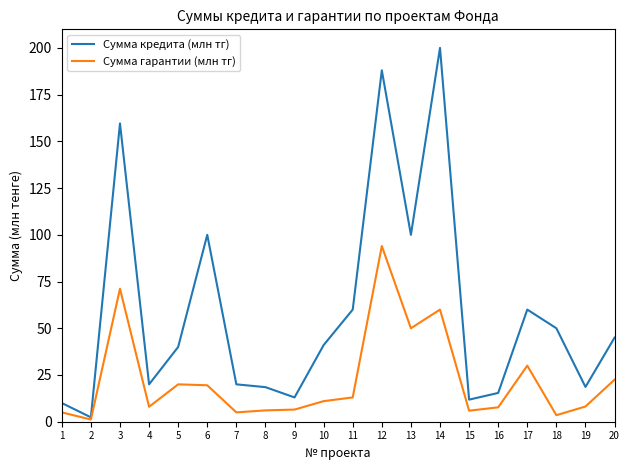

At how many categories does at least one series exceed 148?

3